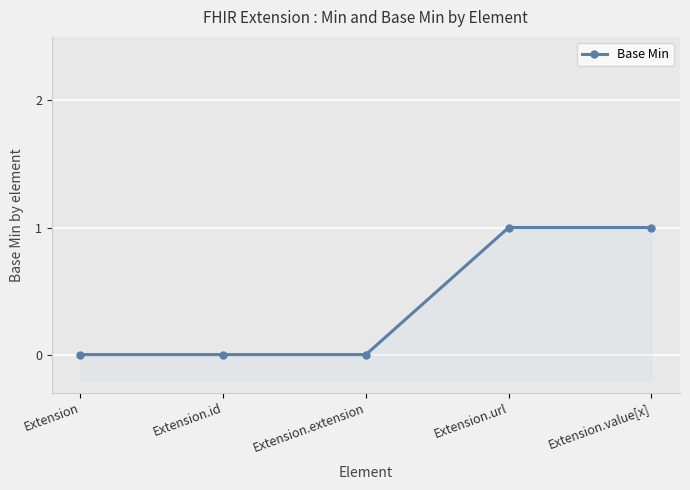

Rank the categories by value from highest to lowest.

Extension.url, Extension.value[x], Extension, Extension.id, Extension.extension